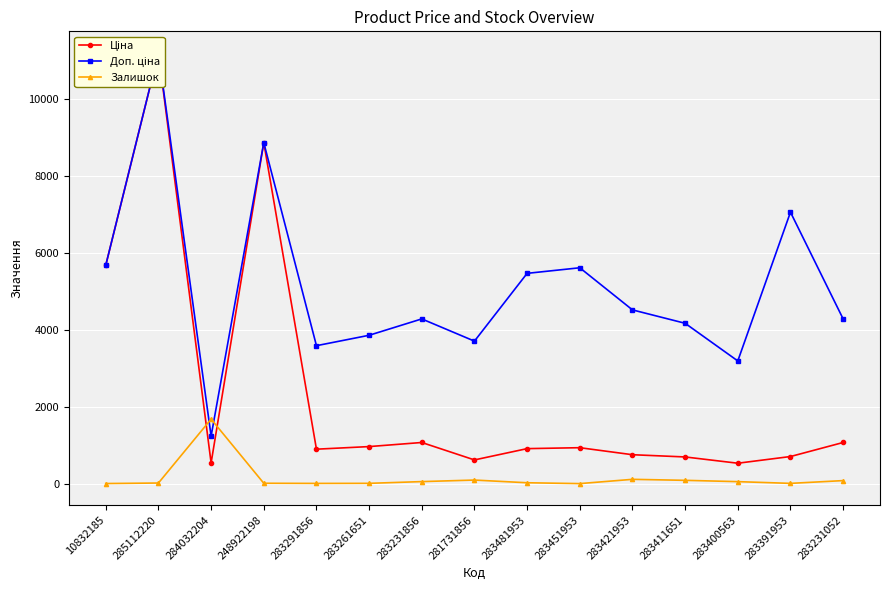

What is the value of the Залишок point at the 7th from the left?

54